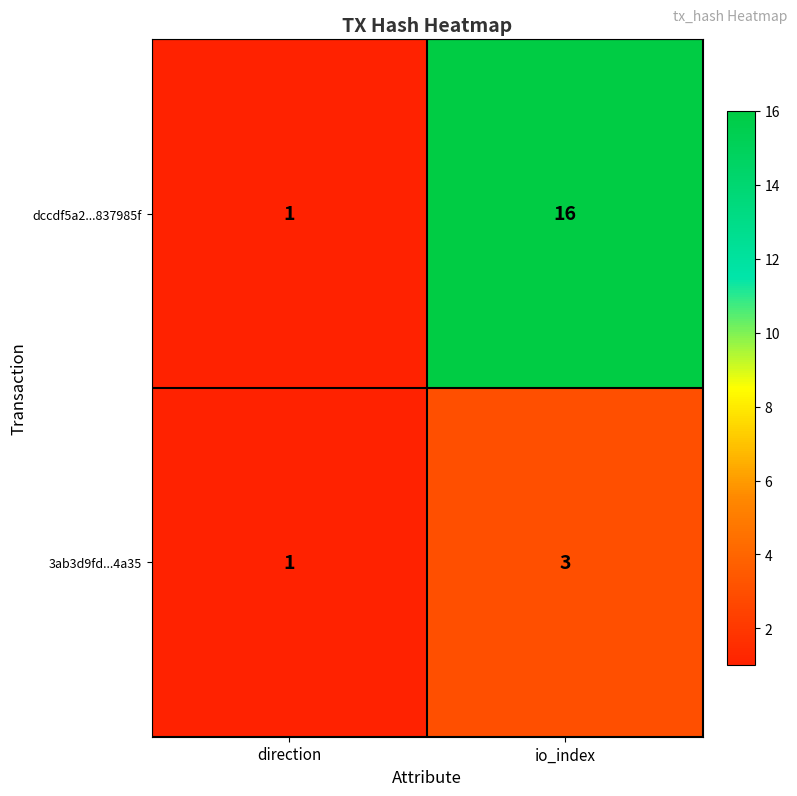

Reading right to left, transcribe all the data shown in this chart.

dccdf5a2...837985f: 16	1
3ab3d9fd...4a35: 3	1